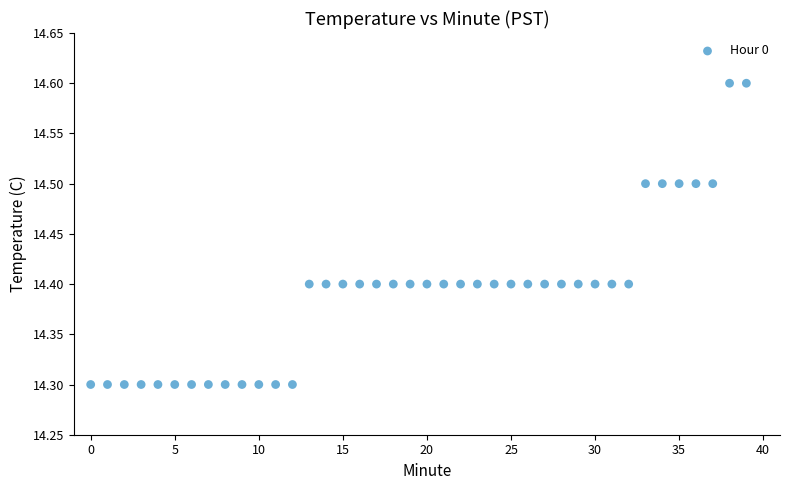

What is the range of Y values (max minus min)?

0.3